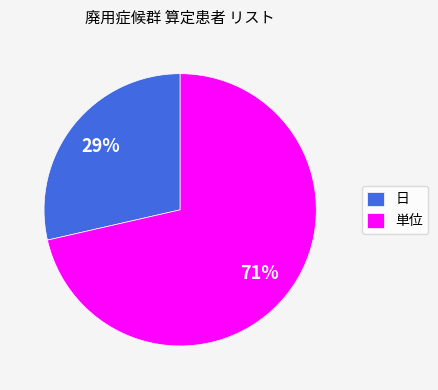

What is the majority slice?

単位